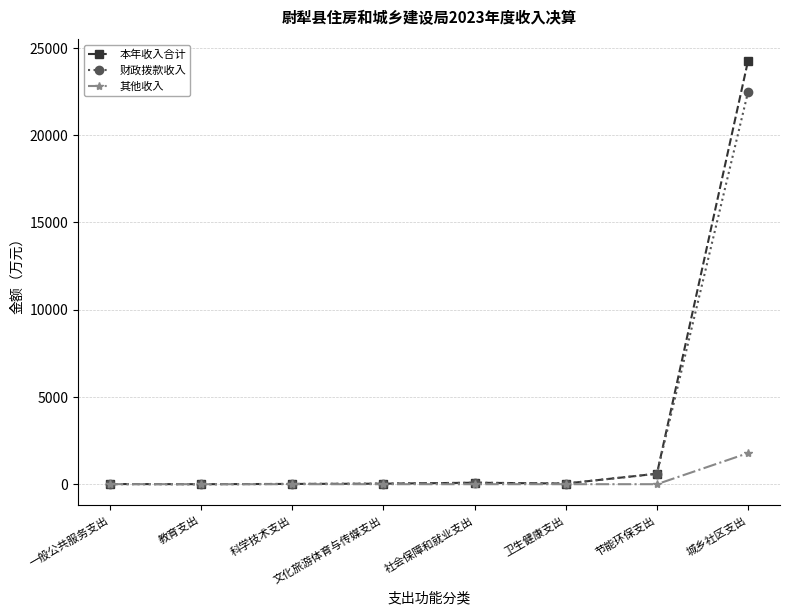

Does the chart display data point markers on the line(s)?

Yes